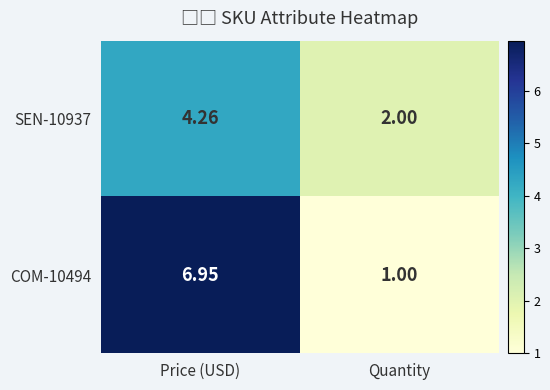

At how many categories does at least one series exceed 5?

1